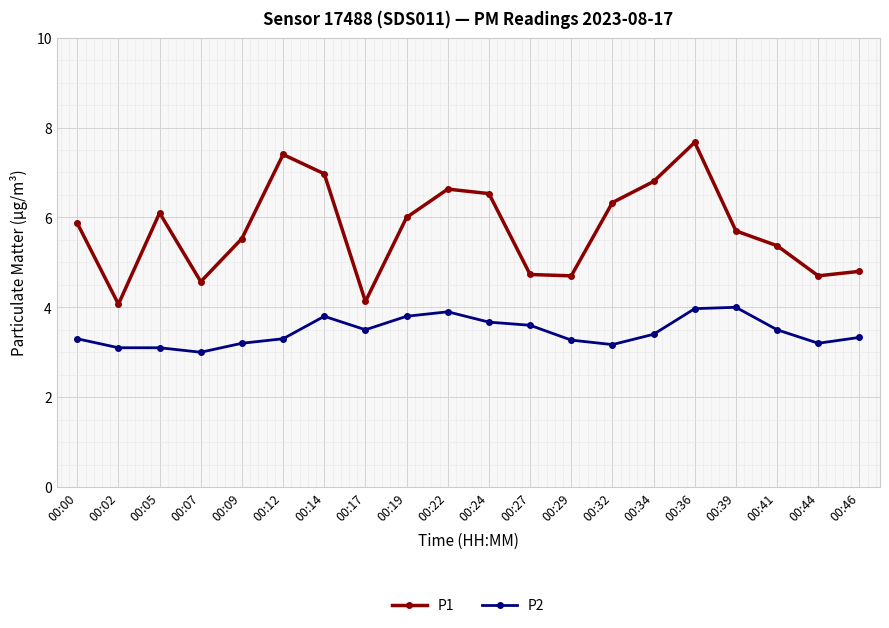

True or false: P1 has a value of 7.4 at 00:12.

True